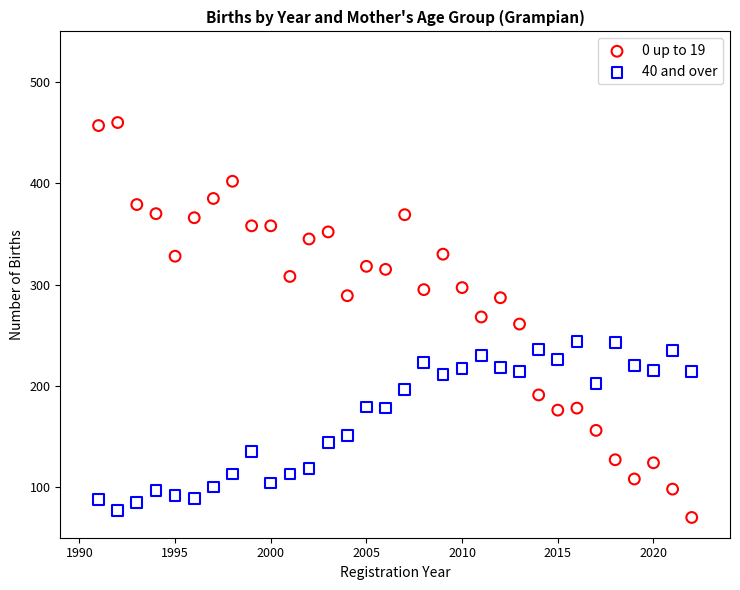

Which series contains the lowest Y value?

0 up to 19